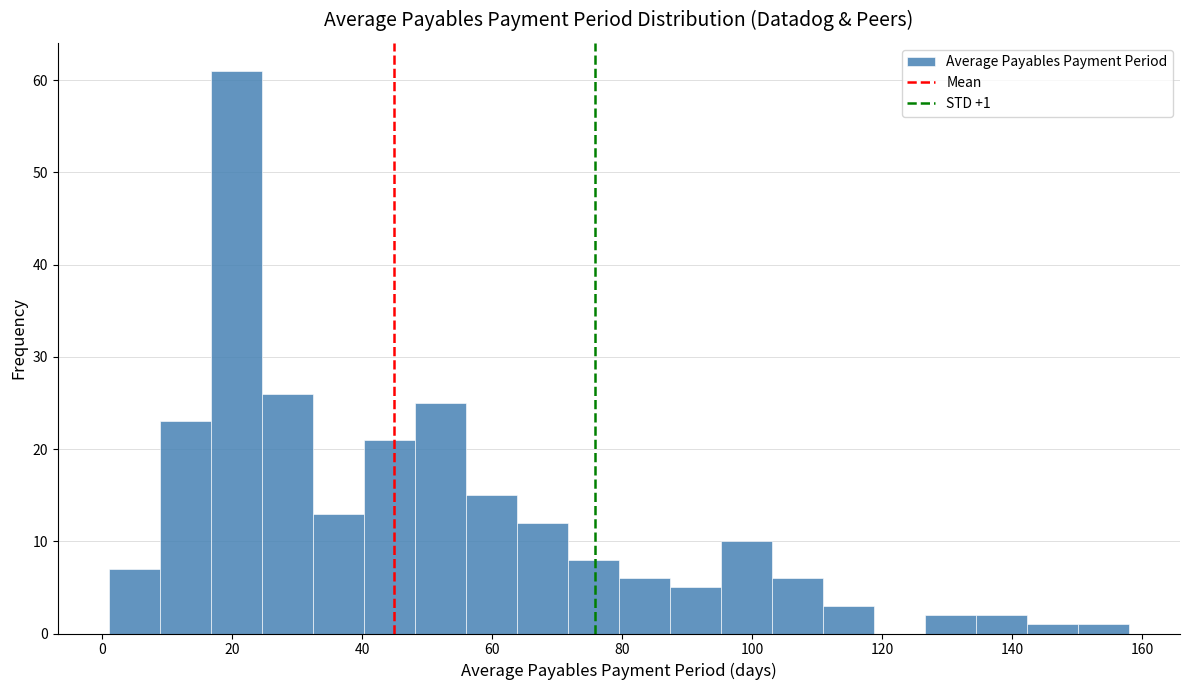

Around what value on the x-axis is the tallest bar? Give the approximate position of its centre, as read against the axis.

20